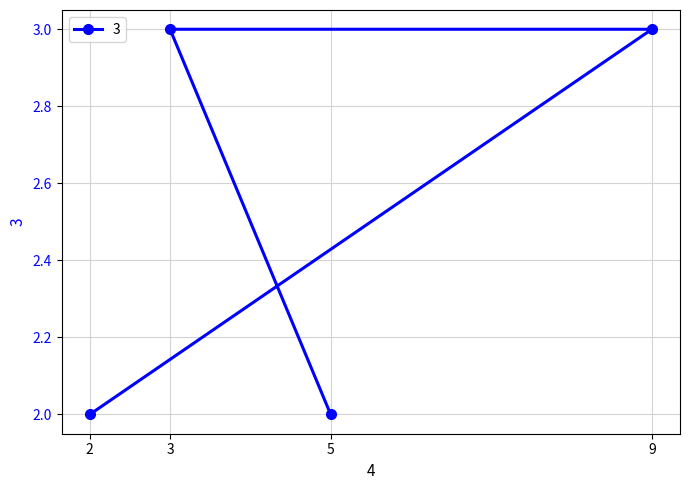

How many data points are less than 3?

2